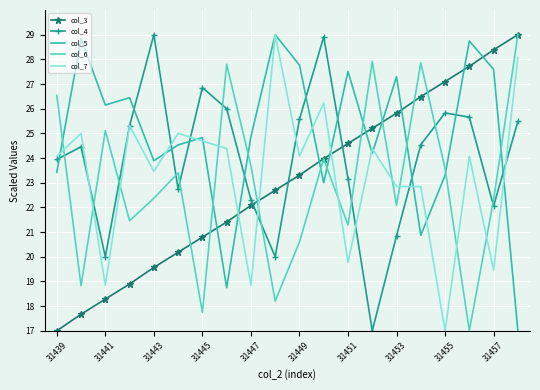

What is the highest value of the col_3 series?

29.0